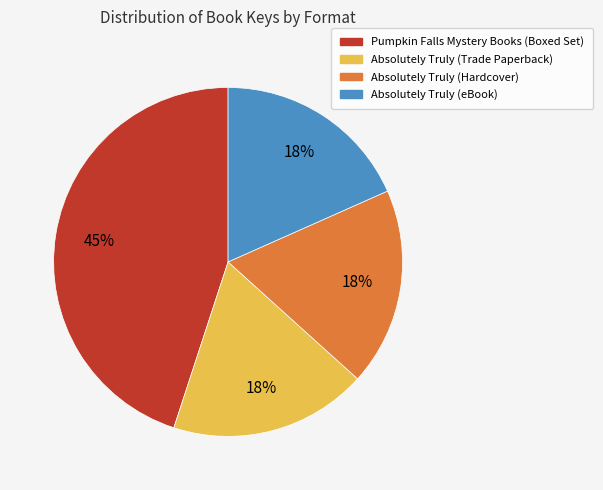

To the nearest percent, what is the average slice percentage?

25%